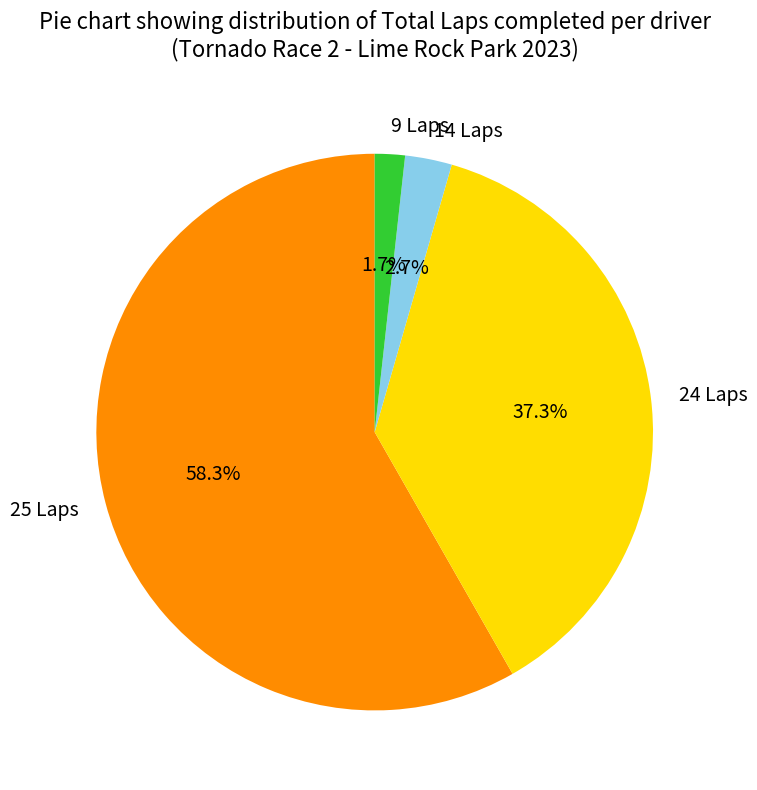

Which has a higher value, 14 Laps or 24 Laps?

24 Laps